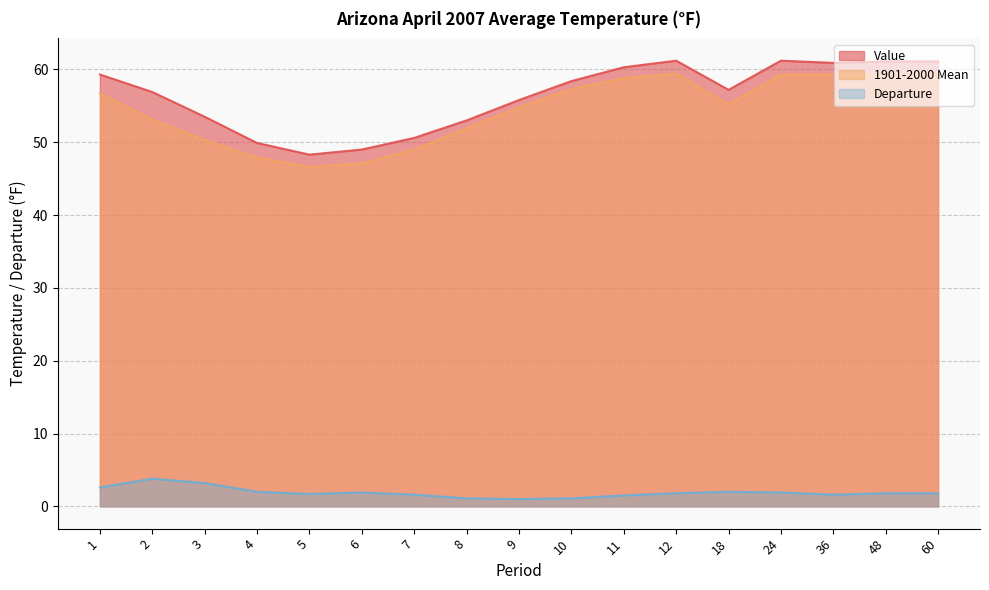

At which category is the sum across all series the highest?

12